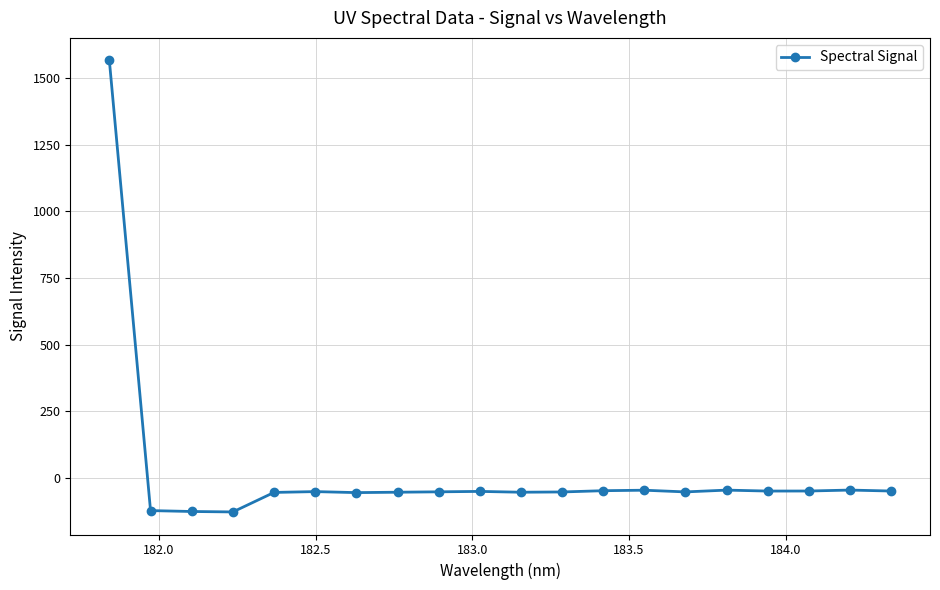

True or false: there are more than 0 points higher than both neighbors.

True